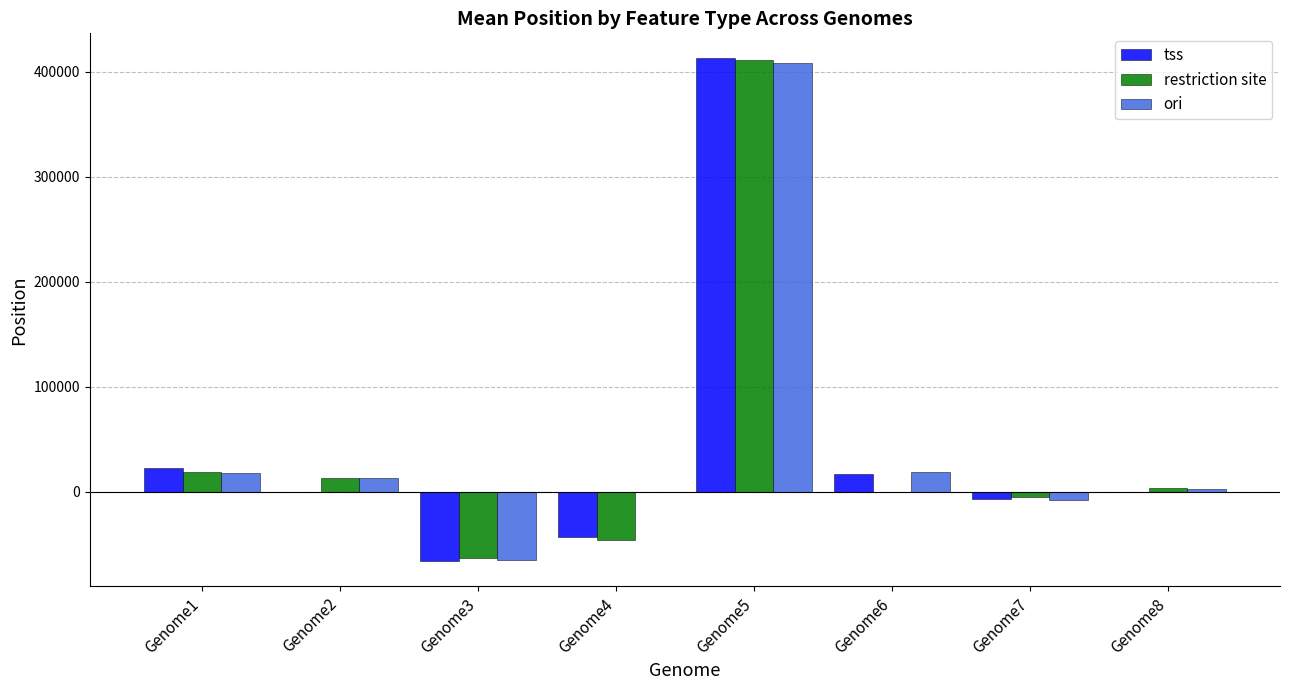

The value of tss at Genome1 is 38832.0. True or false?

False